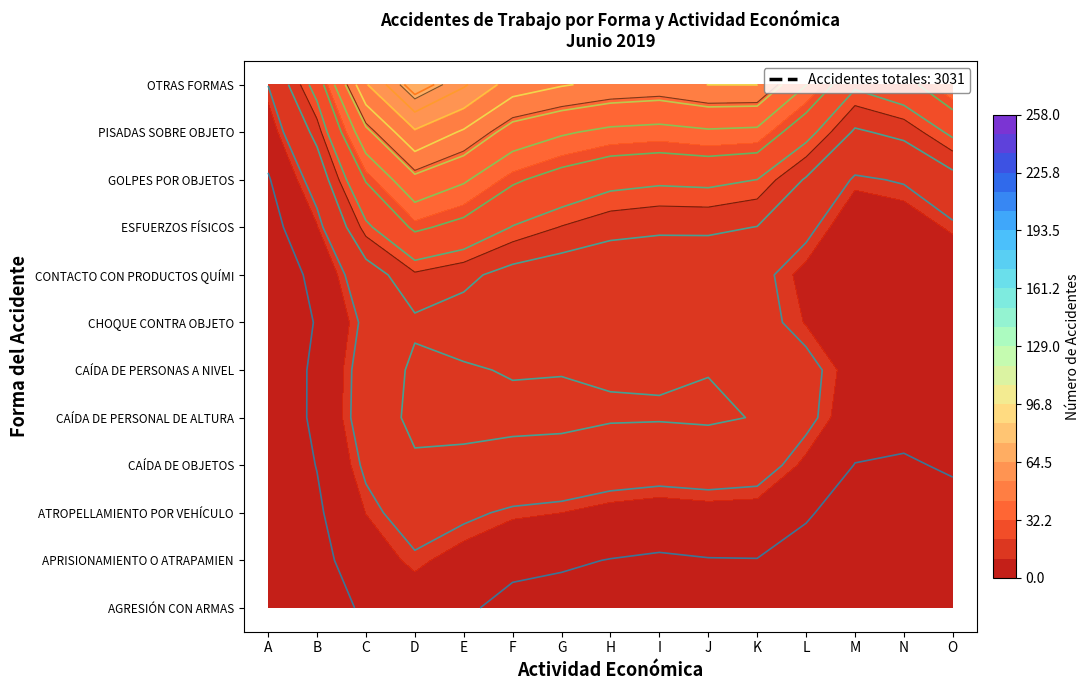

Between 4 and 6, which series saw the biggest shift?

OTRAS FORMAS